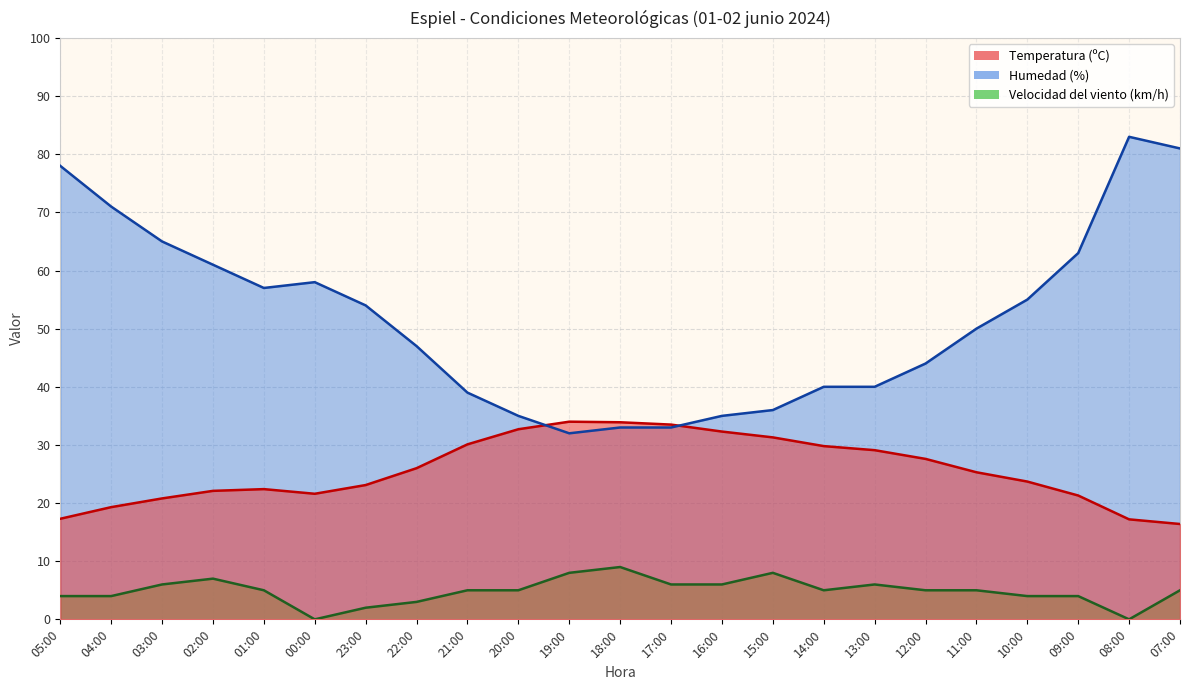

Rank the series by their maximum value, from highest to lowest.

Humedad (%), Temperatura (ºC), Velocidad del viento (km/h)